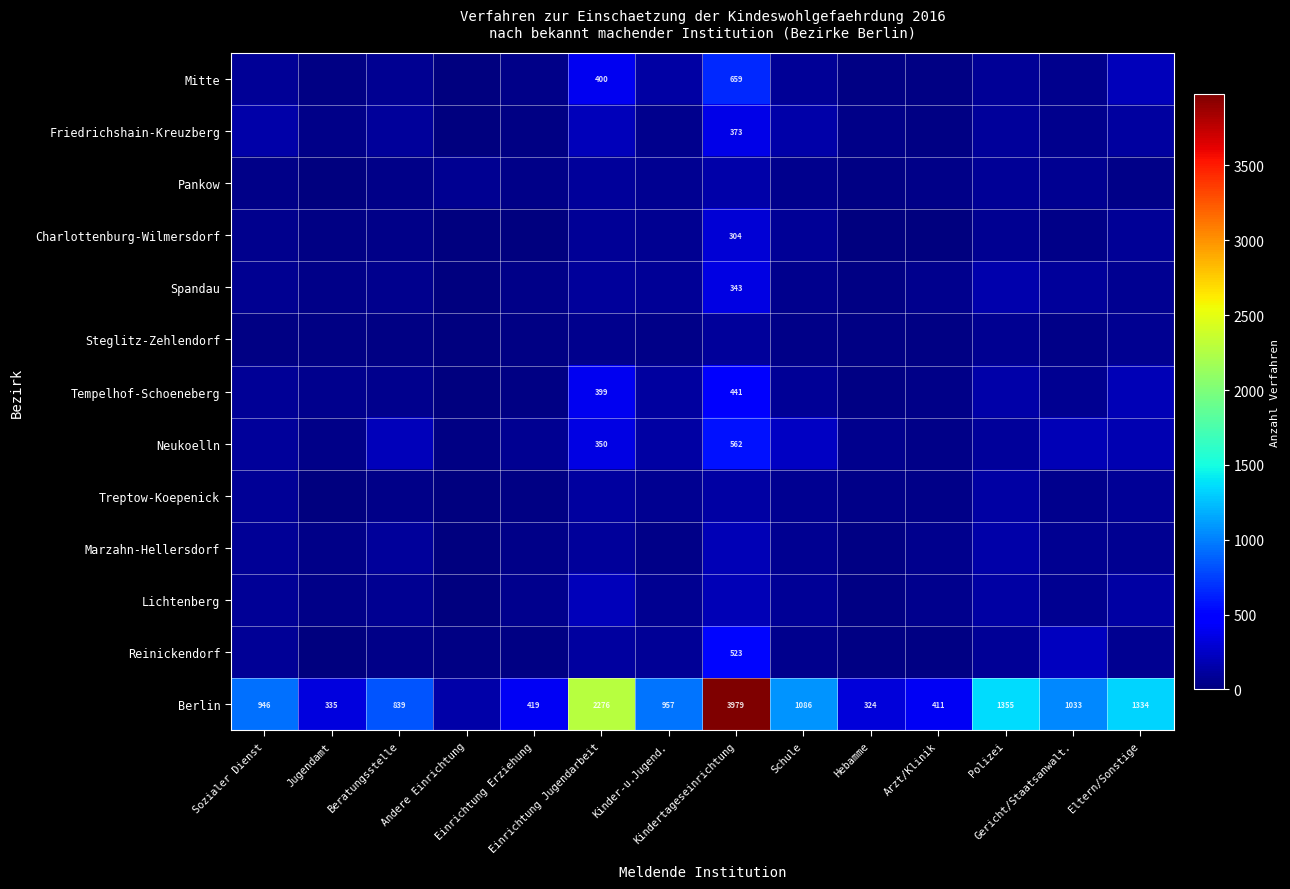

How many values in the Marzahn-Hellersdorf series are below 66?

7